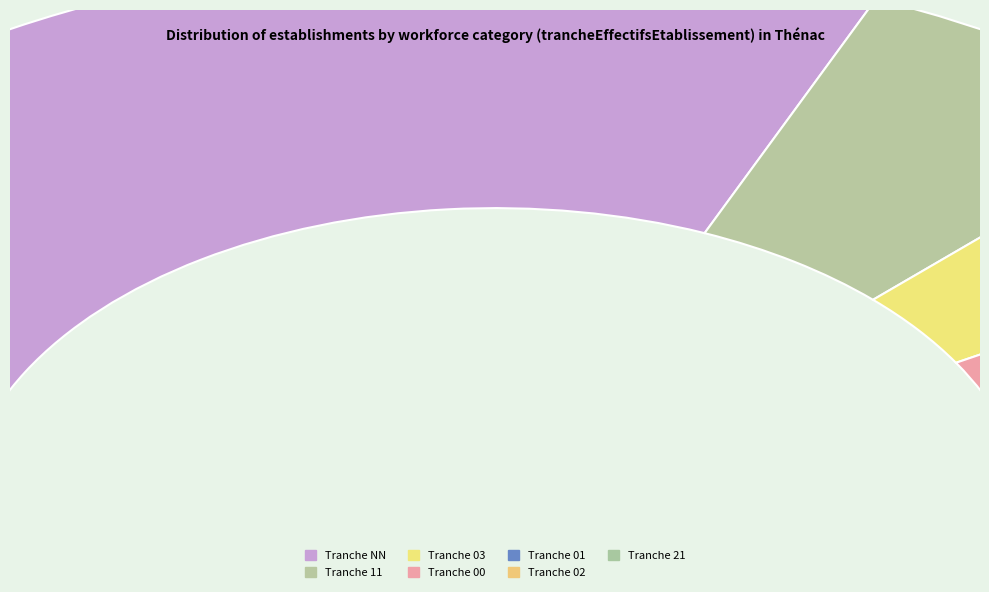

How many segments does this pie chart have?

7